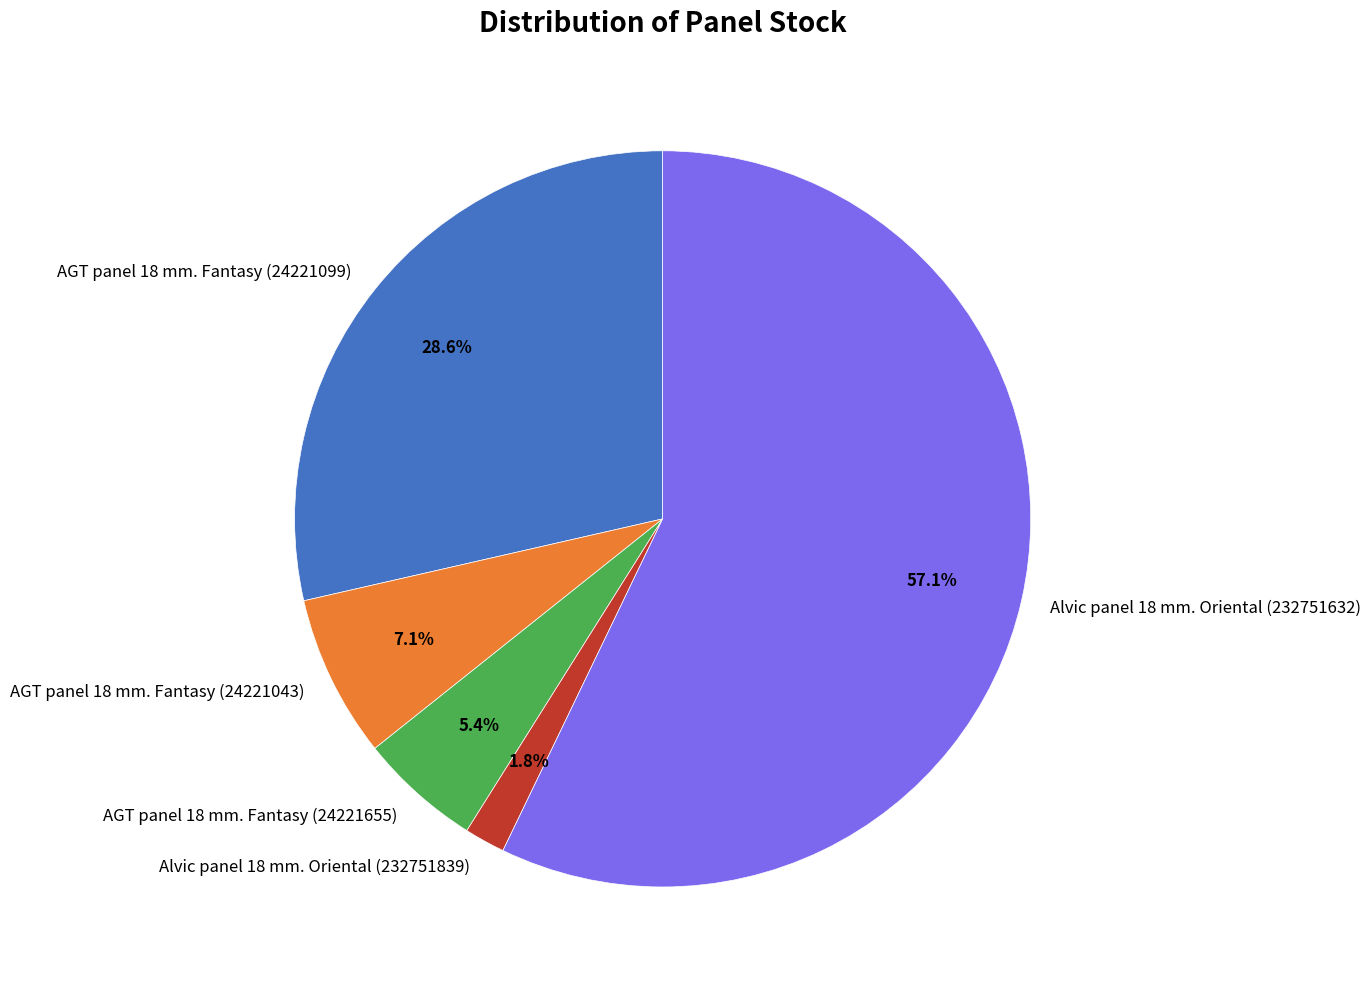

Between AGT panel 18 mm. Fantasy (24221043) and AGT panel 18 mm. Fantasy (24221099), which is larger?

AGT panel 18 mm. Fantasy (24221099)